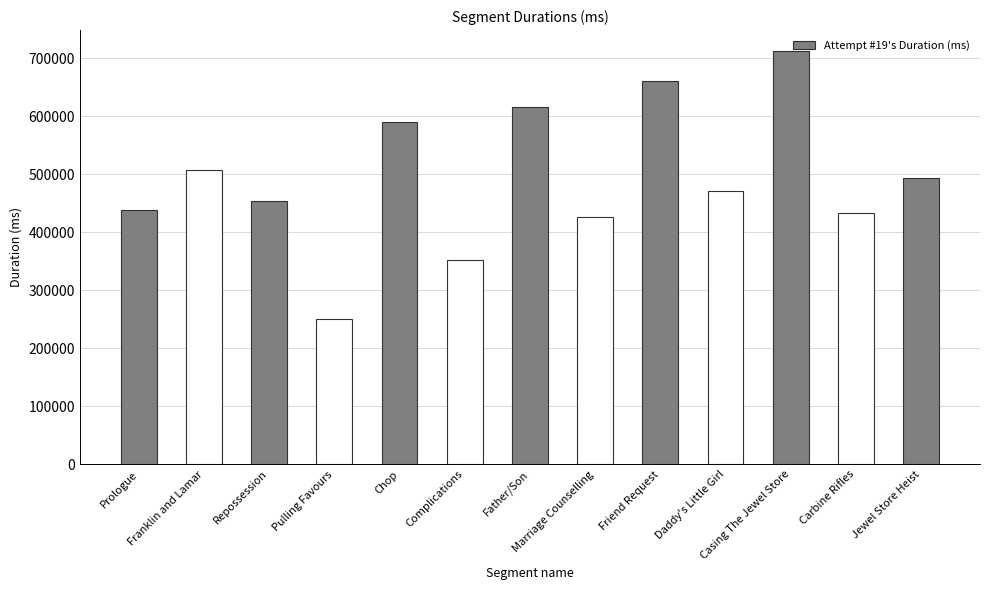

True or false: the data shows 438256 at Prologue.

True